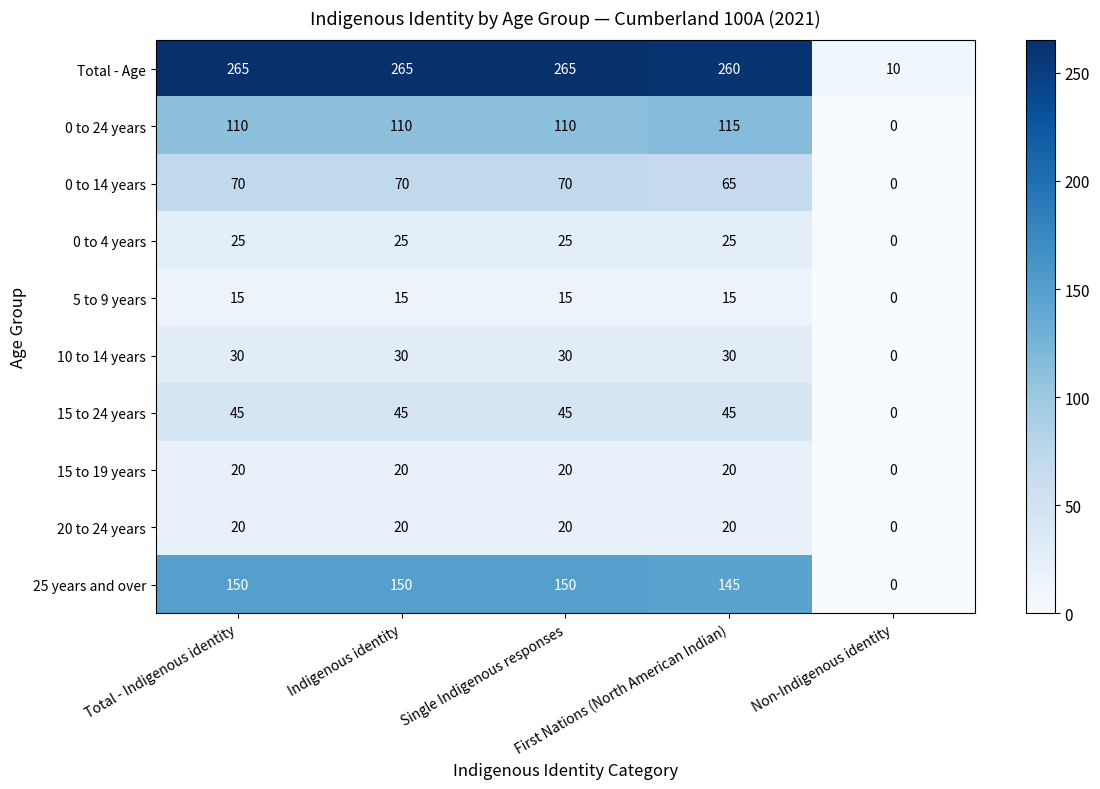

Which series has the largest total across all categories?

Total - Age